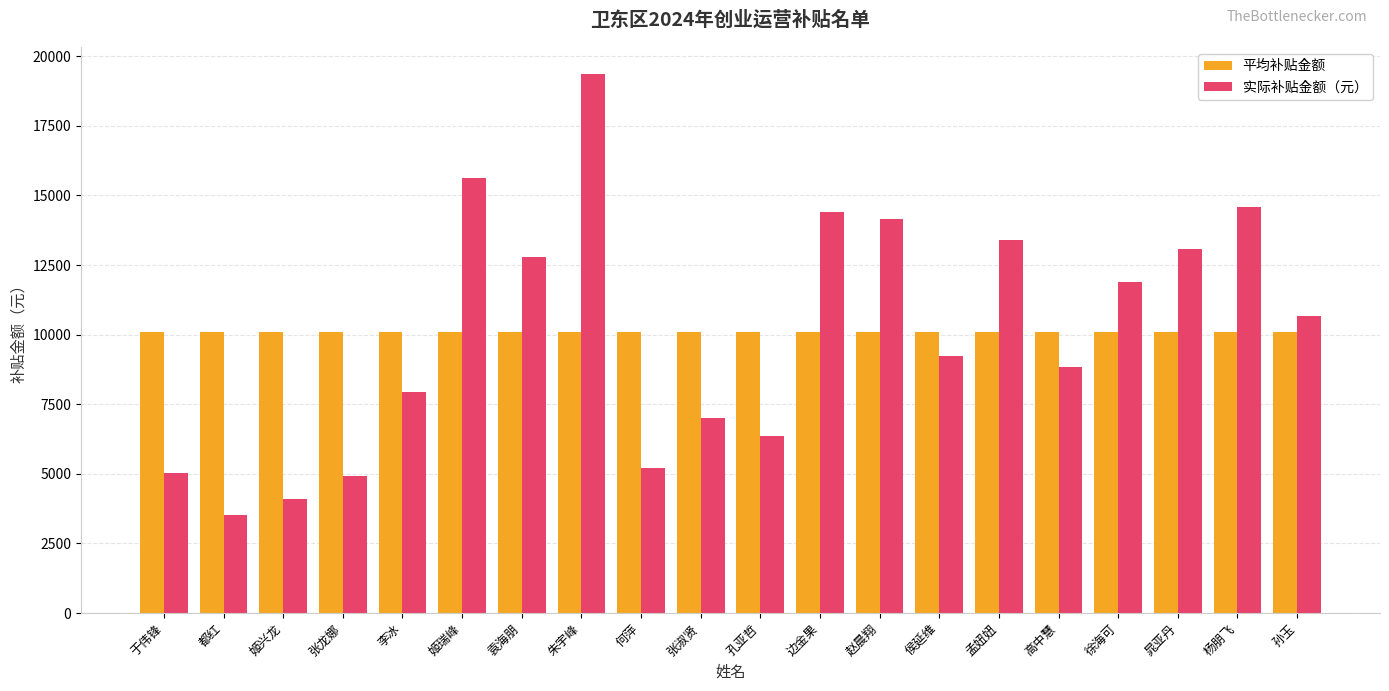

What is the average value of the 实际补贴金额（元） series?

10106.2